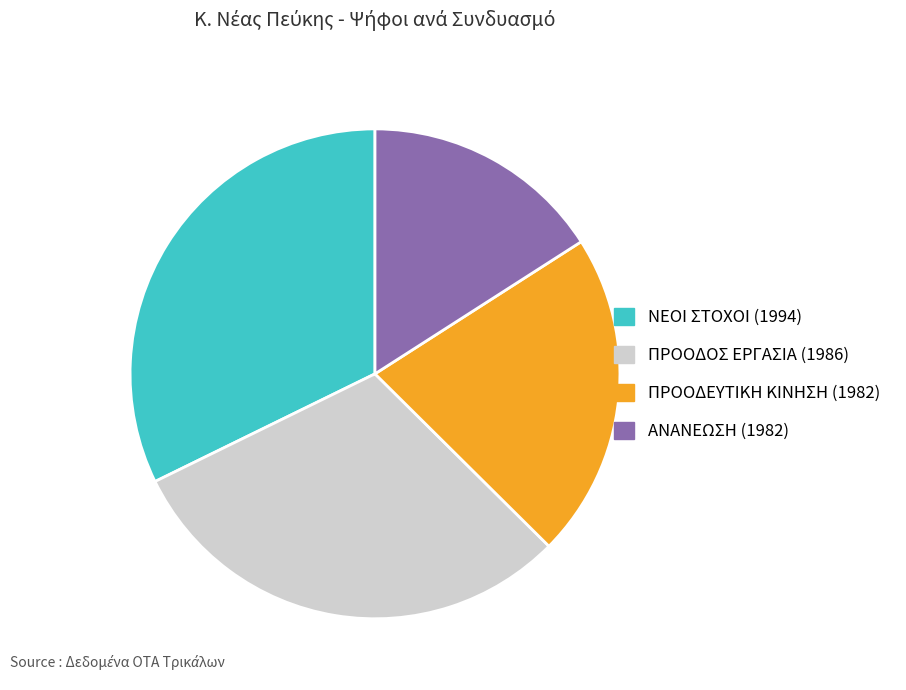

Is the sum of ΠΡΟΟΔΟΣ ΕΡΓΑΣΙΑ (1986) and ΝΕΟΙ ΣΤΟΧΟΙ (1994) greater than half?

Yes